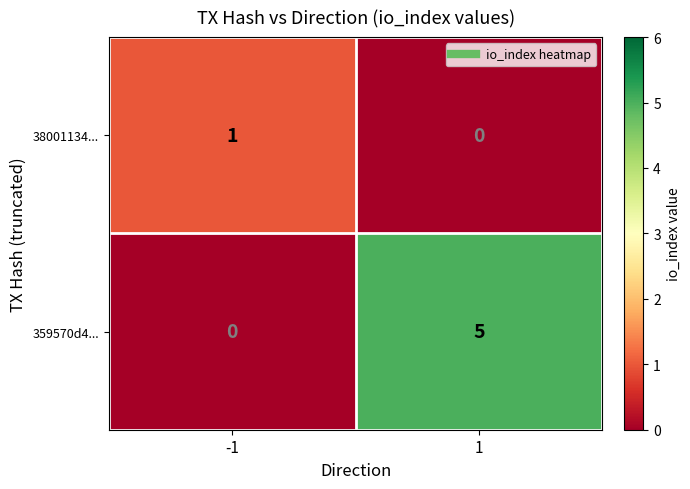

Count the number of data series in this chart.

2